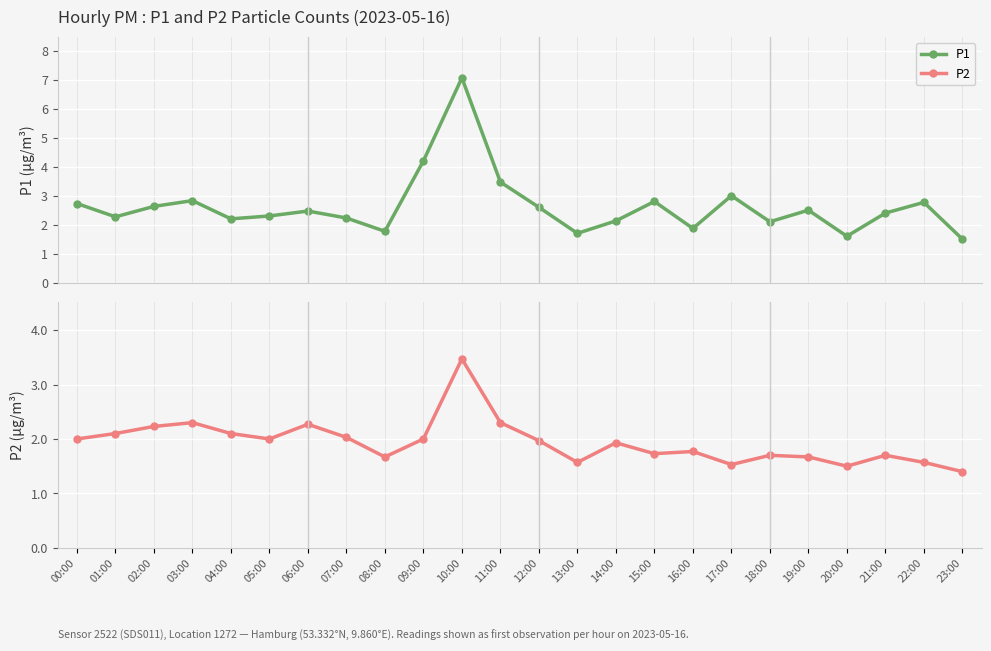

What is the label of the 17th point from the left?

16:00